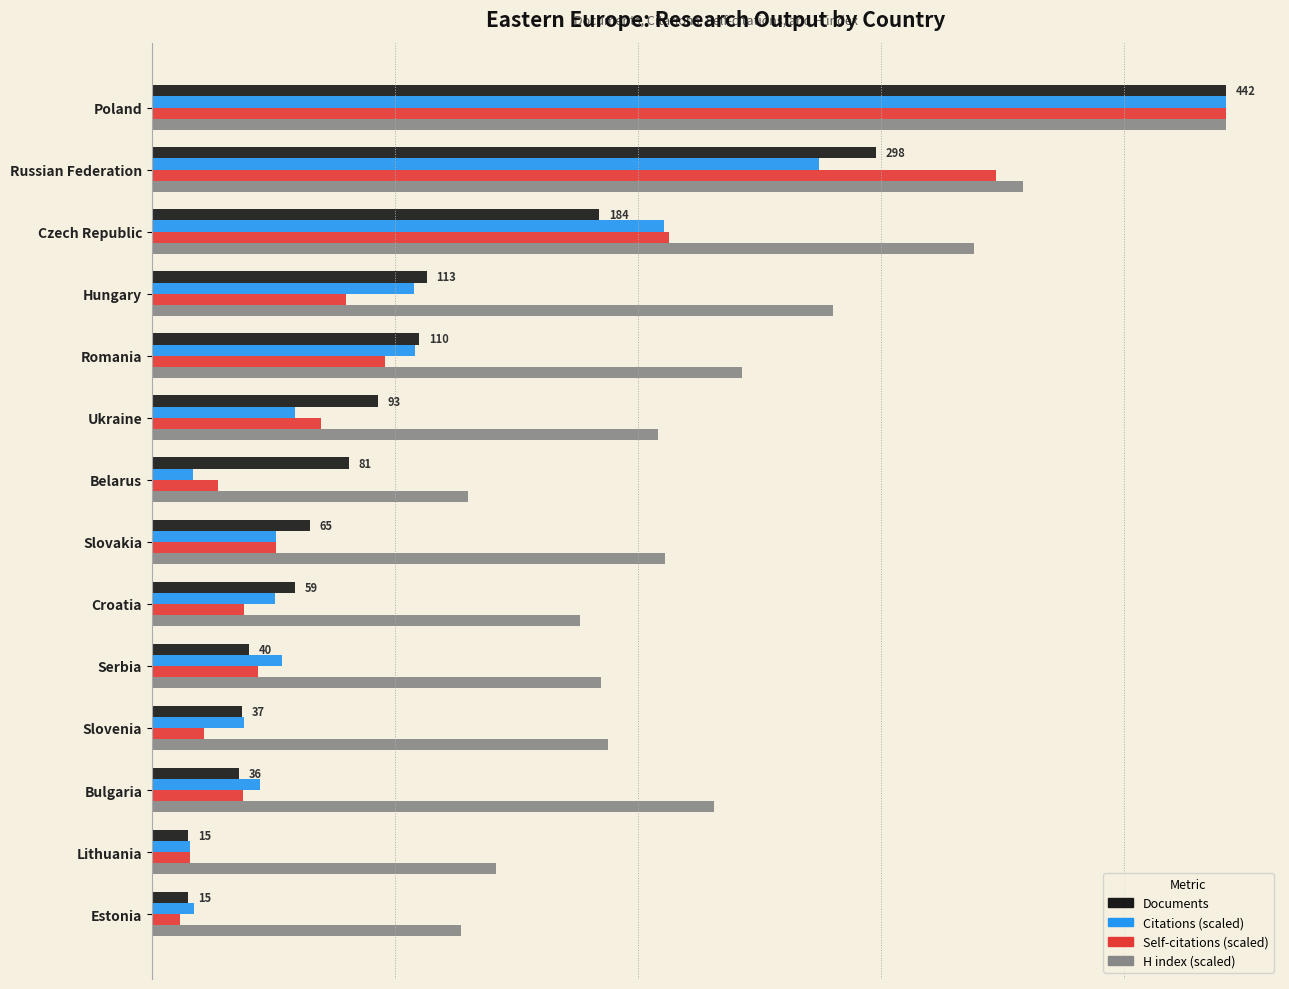

True or false: Documents has a value of 112.3 at Belarus.

False